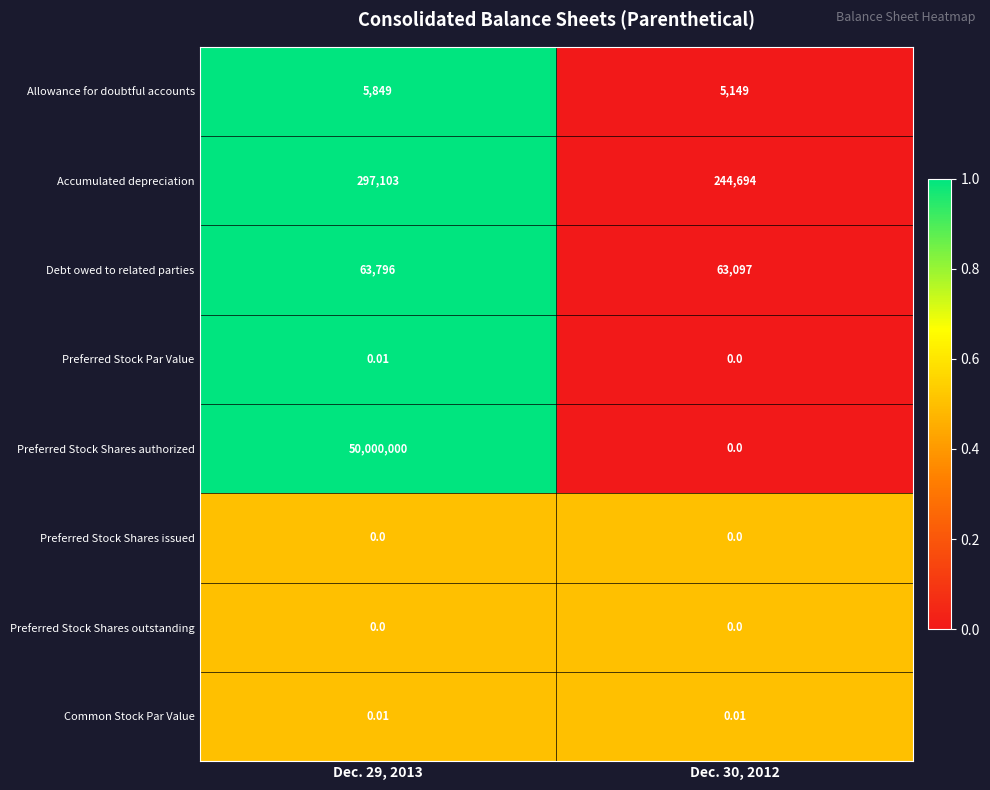

Which series has the largest total across all categories?

Preferred Stock Shares authorized